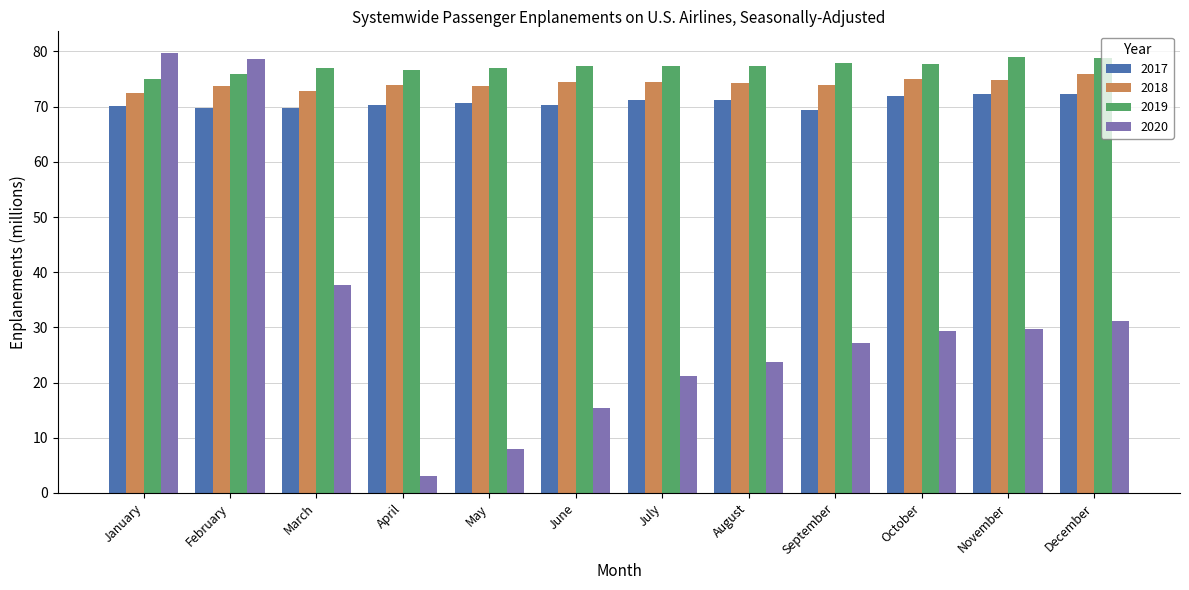

Which series has the widest spread of values?

2020